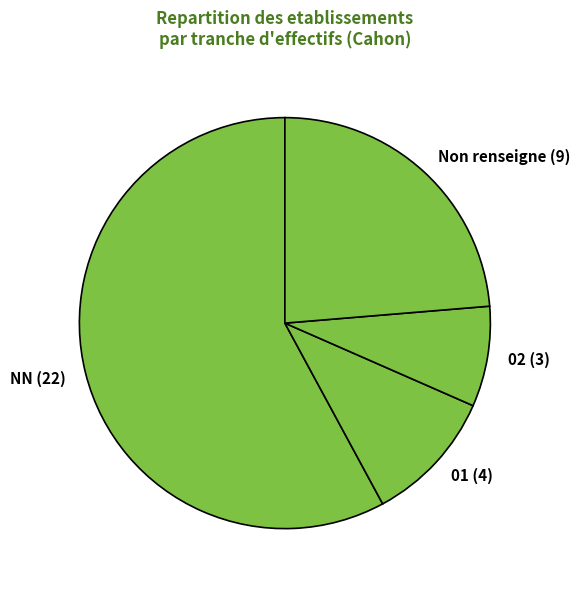

Count the number of slices in the pie.

4